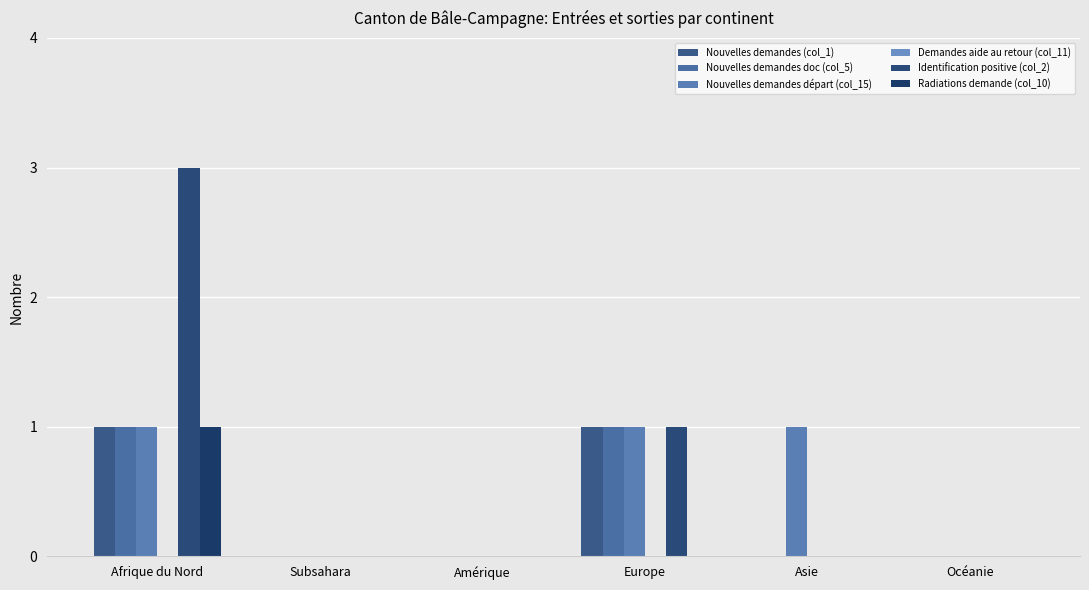

Which label corresponds to the smallest value in the chart?

Subsahara